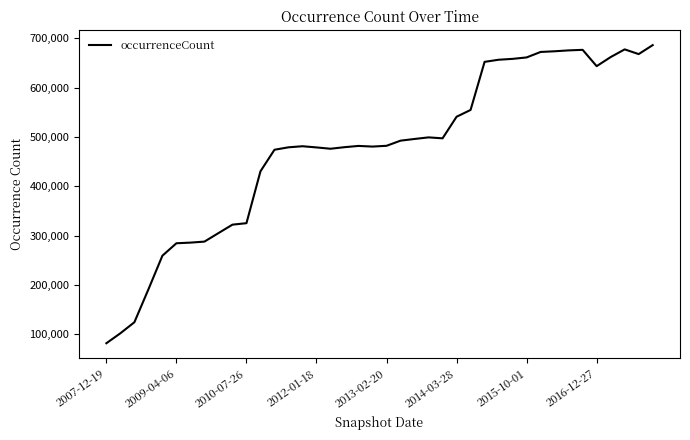

How many distinct data groups are displayed?

1